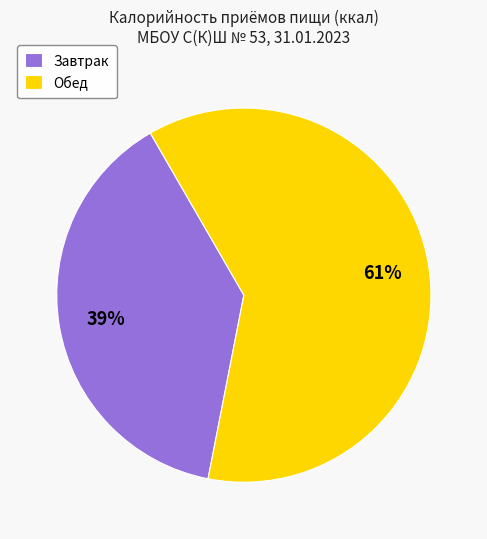

How many slices are in this pie chart?

2